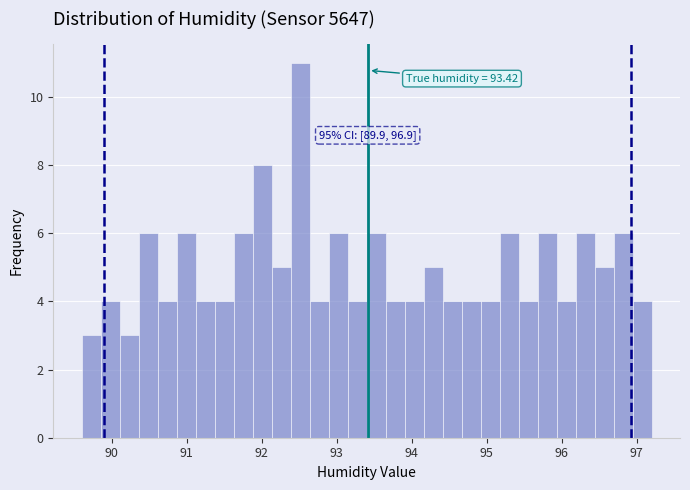

Read against the x-axis, roughly where is the centre of the tallest bar?

92.5